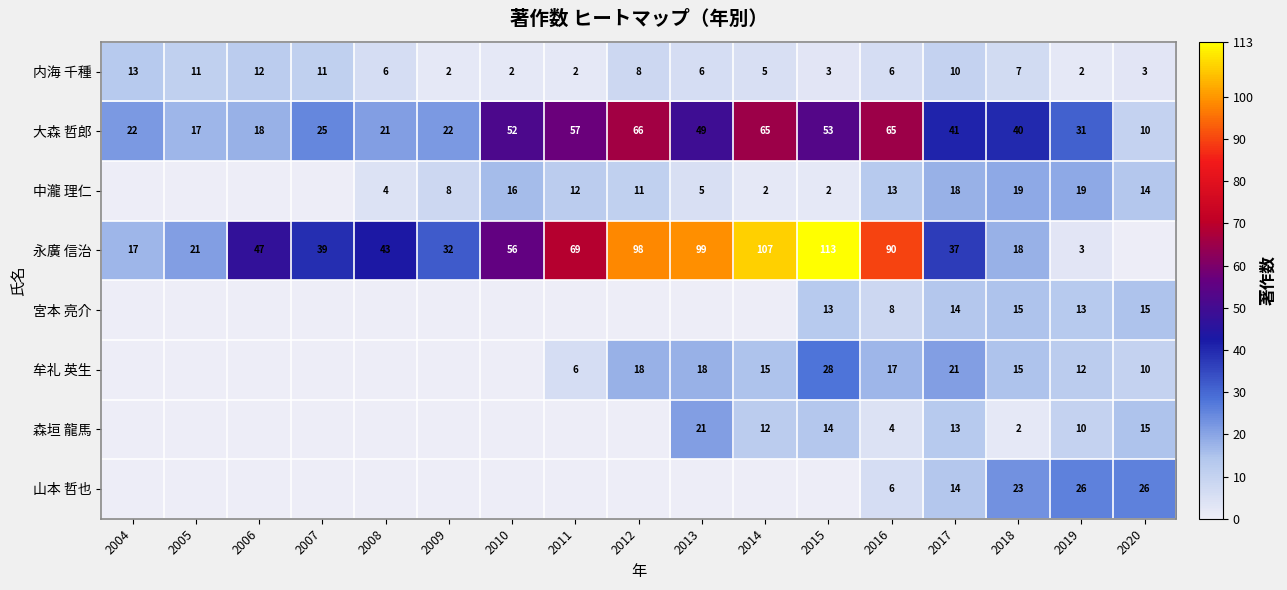

What is the greatest value displayed?

113